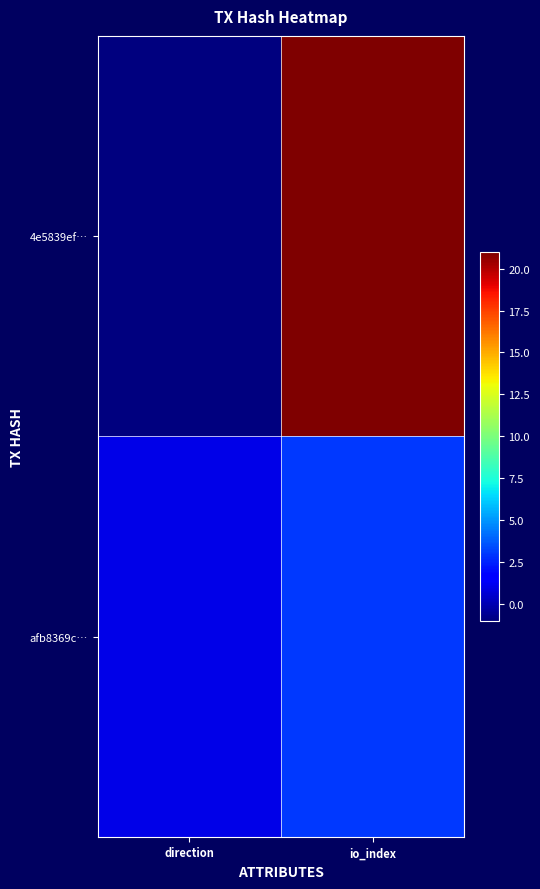

Which series has the widest spread of values?

4e5839ef…